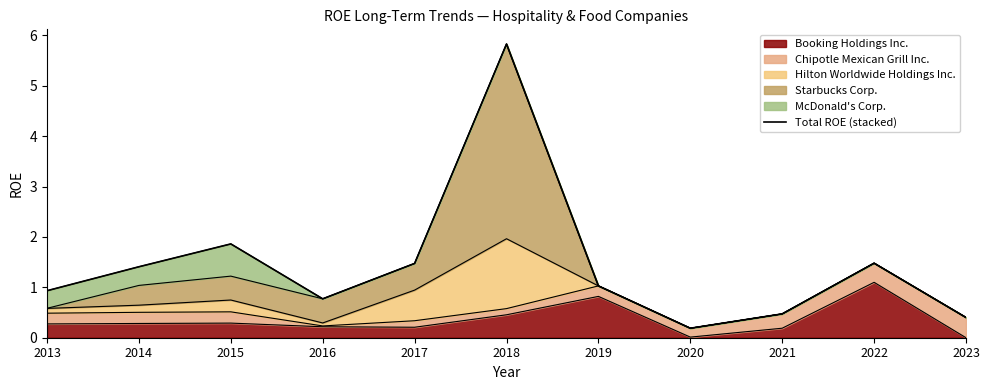

How many data points are above 1?

6